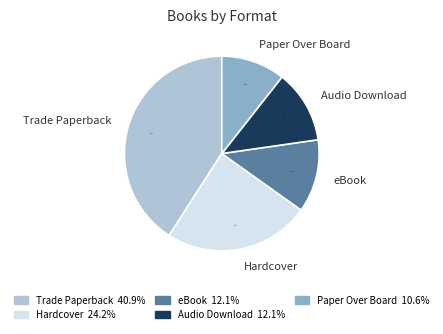

To the nearest percent, what percentage of the pie is Audio Download?

12%